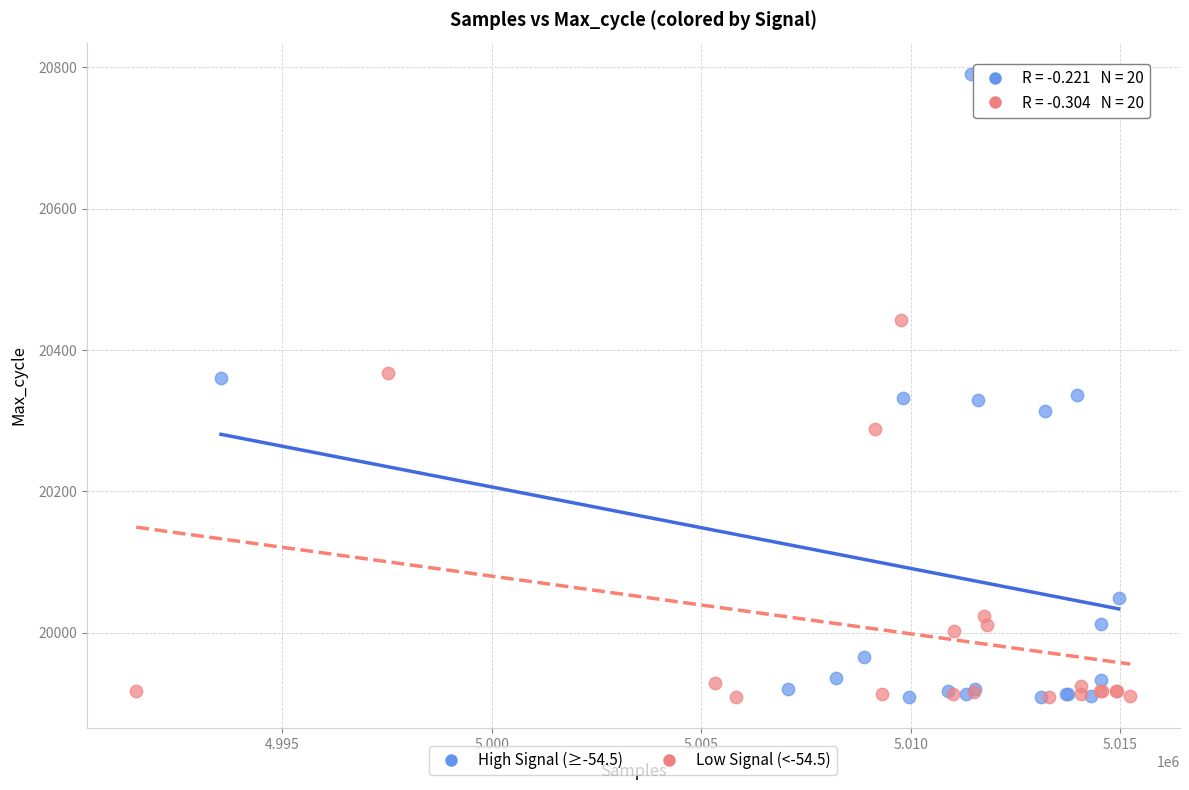

Which series contains the highest Y value?

High Signal (≥-54.5)